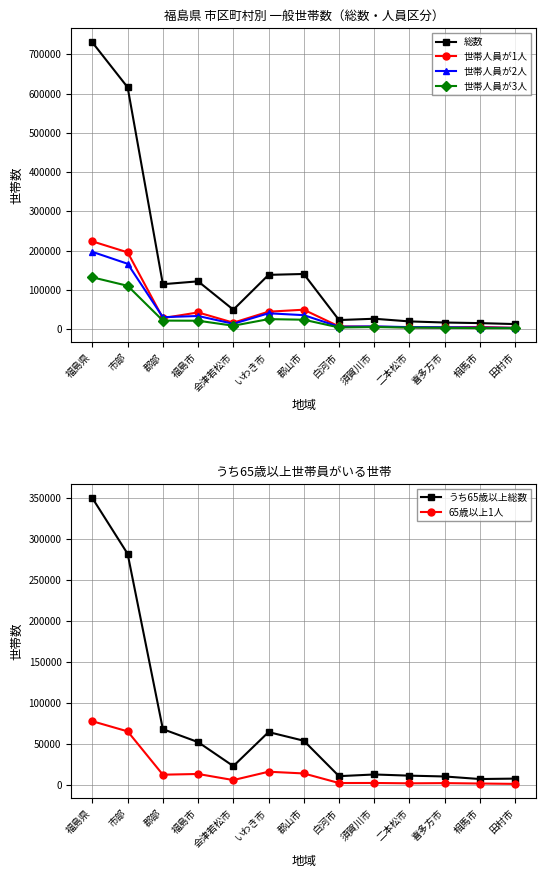

Does the chart have visible grid lines?

Yes